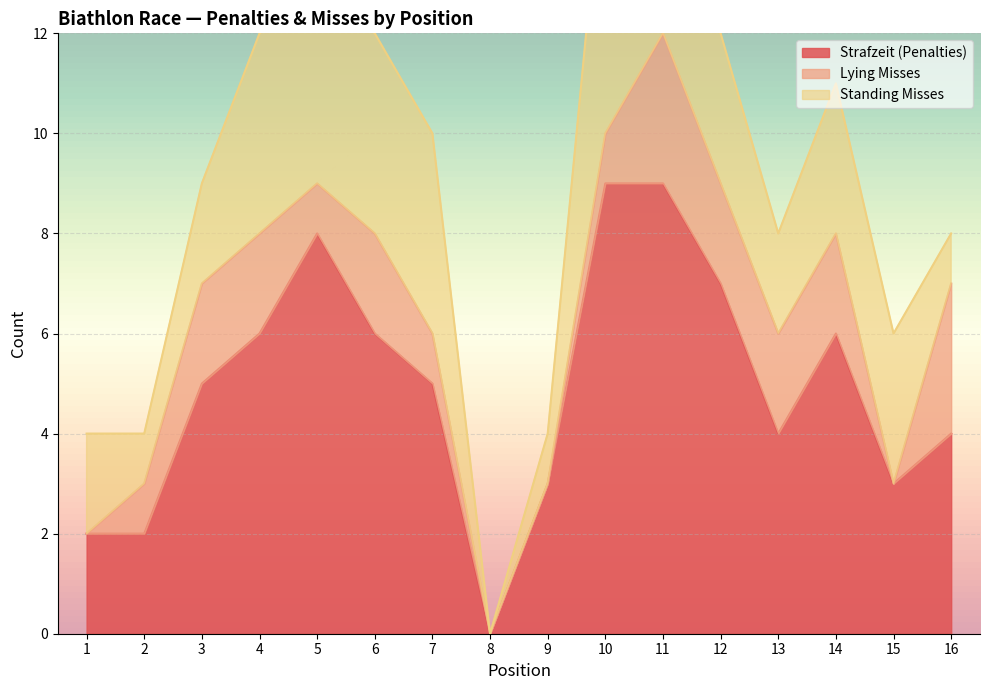

What is the difference between the second highest and second lowest values in the Strafzeit (Penalties) series?

7